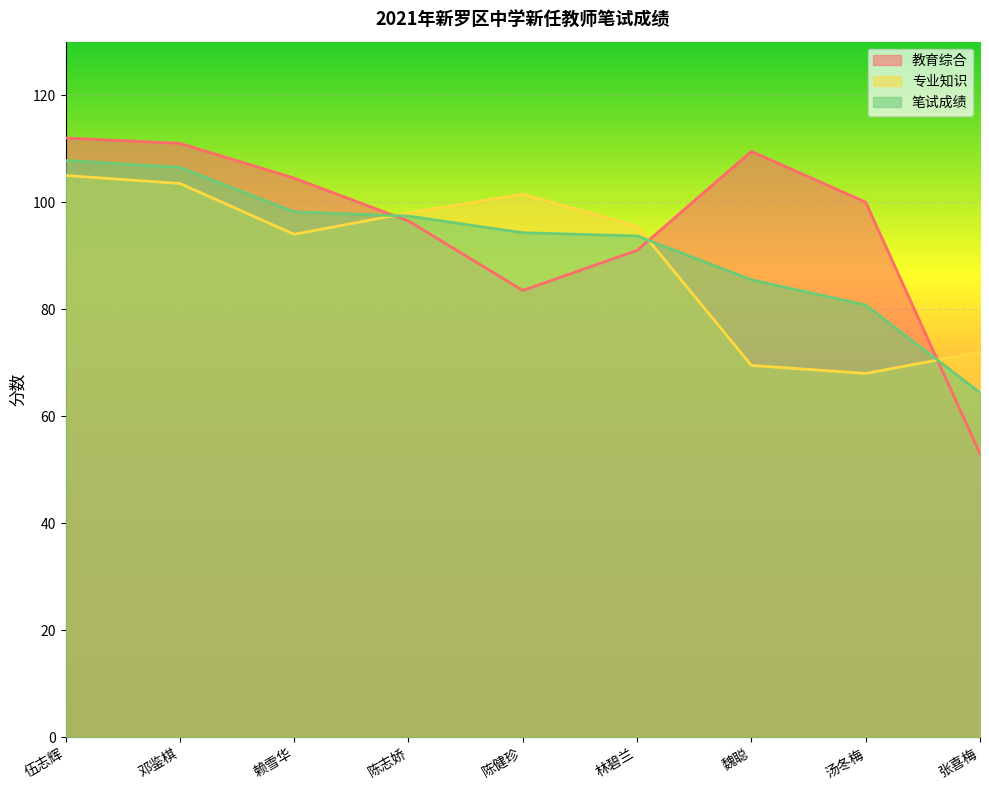

Read the 笔试成绩 value at 陈健珍.

94.3